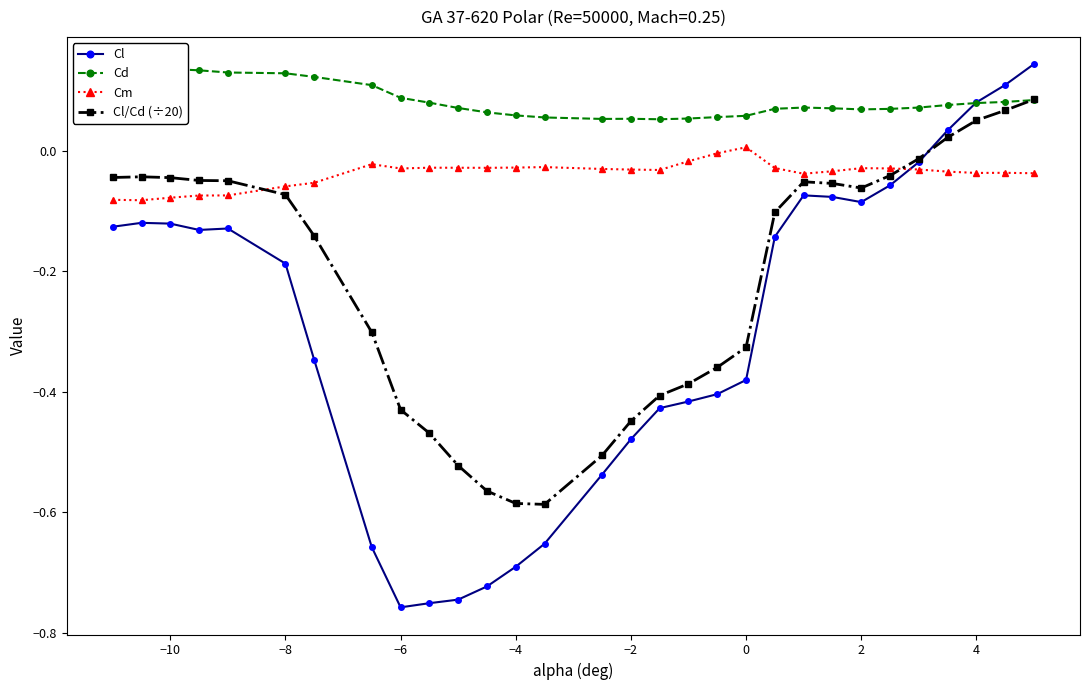

Is it true that Cm equals -0.0 at −8?

False